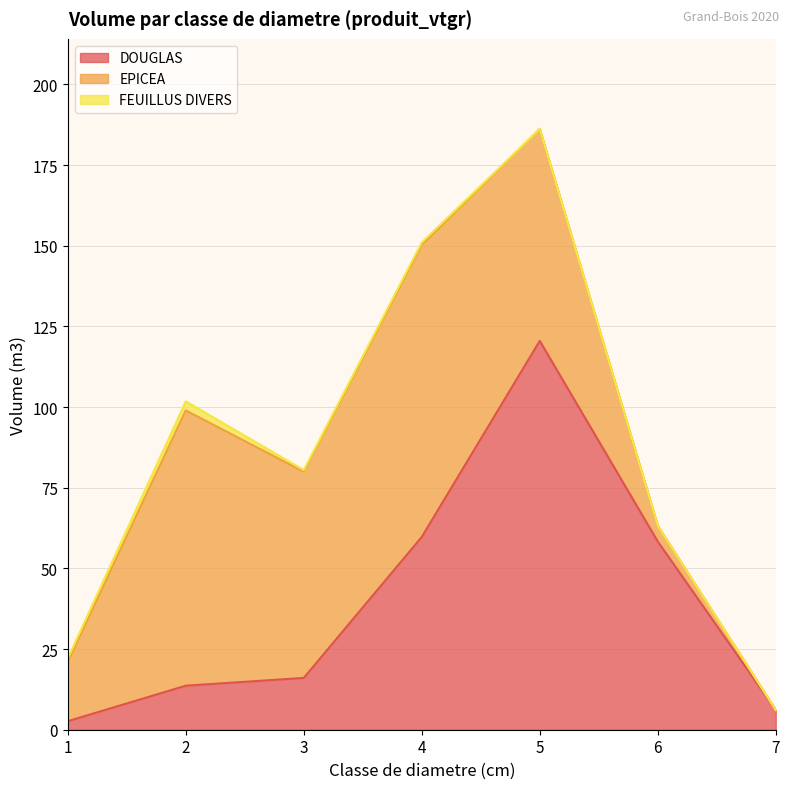

Reading left to right, transcribe all the data shown in this chart.

DOUGLAS: 2.6	13.6	16.1	59.7	120.5	58.3	6.1
EPICEA: 18.4	85.3	63.9	90.5	65.7	4.9	0.0
FEUILLUS DIVERS: 1.0	2.8	0.5	0.8	0.0	0.0	0.0